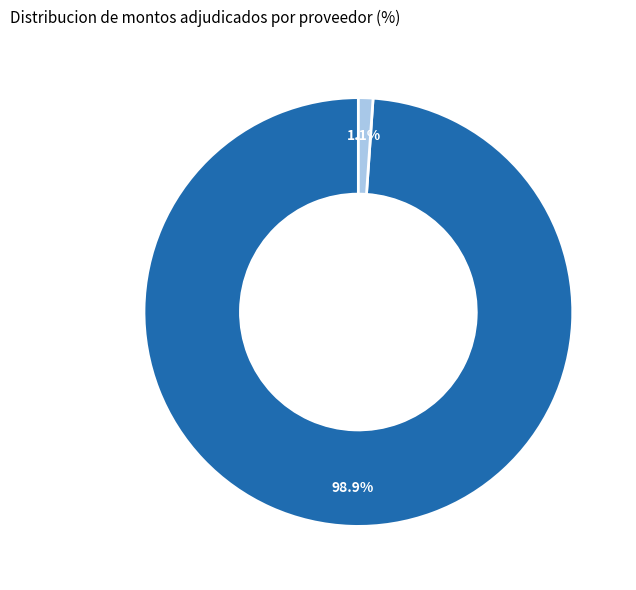

To the nearest percent, what percentage of the pie is BIOERIX S.A.?

99%